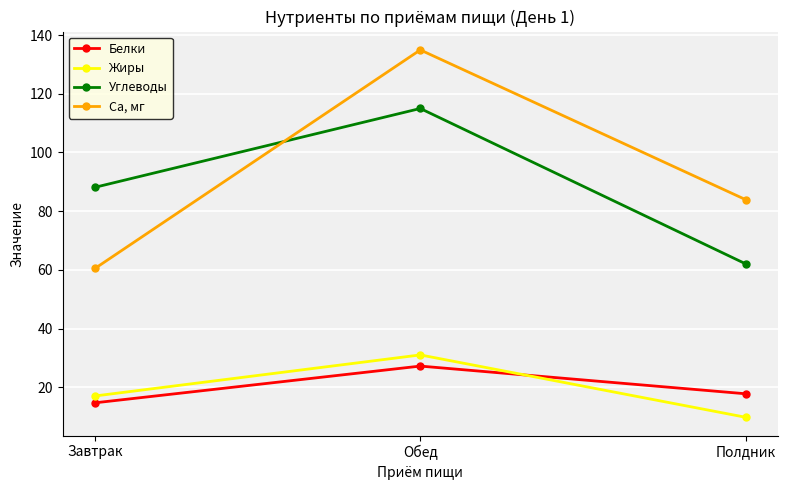

Is it true that Жиры equals 9.8 at Полдник?

True